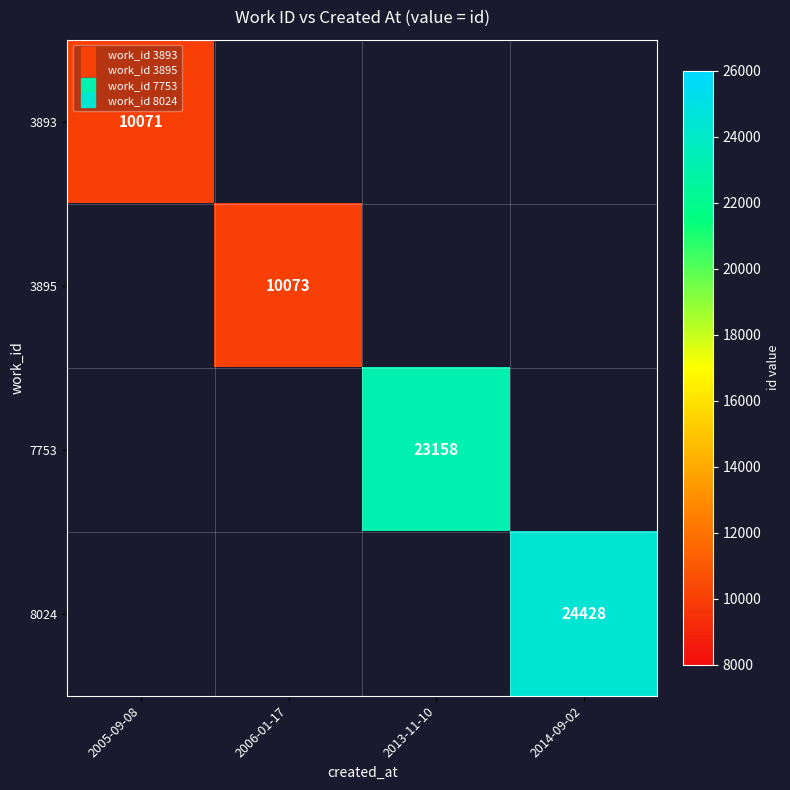

The 8024 series shows 24428.0 at 2014-09-02. True or false?

True